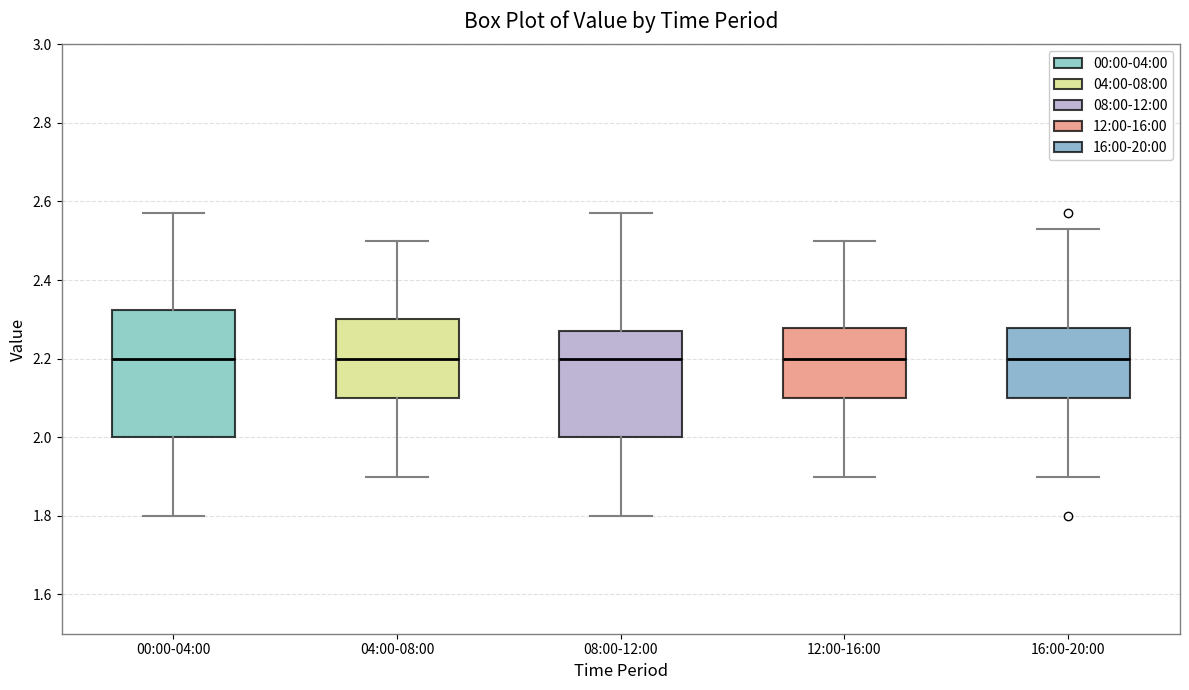

Reading left to right, read every box against the y-axis: the position of its median line, the range the box covers, and the ends of its whiskers. The values are not printed on the chart, so give them approximately, as read against the axis.

00:00-04:00: median 2.20, box 2.00 to 2.32, whiskers 1.80 to 2.58
04:00-08:00: median 2.20, box 2.10 to 2.30, whiskers 1.90 to 2.50
08:00-12:00: median 2.20, box 2.00 to 2.28, whiskers 1.80 to 2.58
12:00-16:00: median 2.20, box 2.10 to 2.28, whiskers 1.90 to 2.50
16:00-20:00: median 2.20, box 2.10 to 2.28, whiskers 1.90 to 2.54